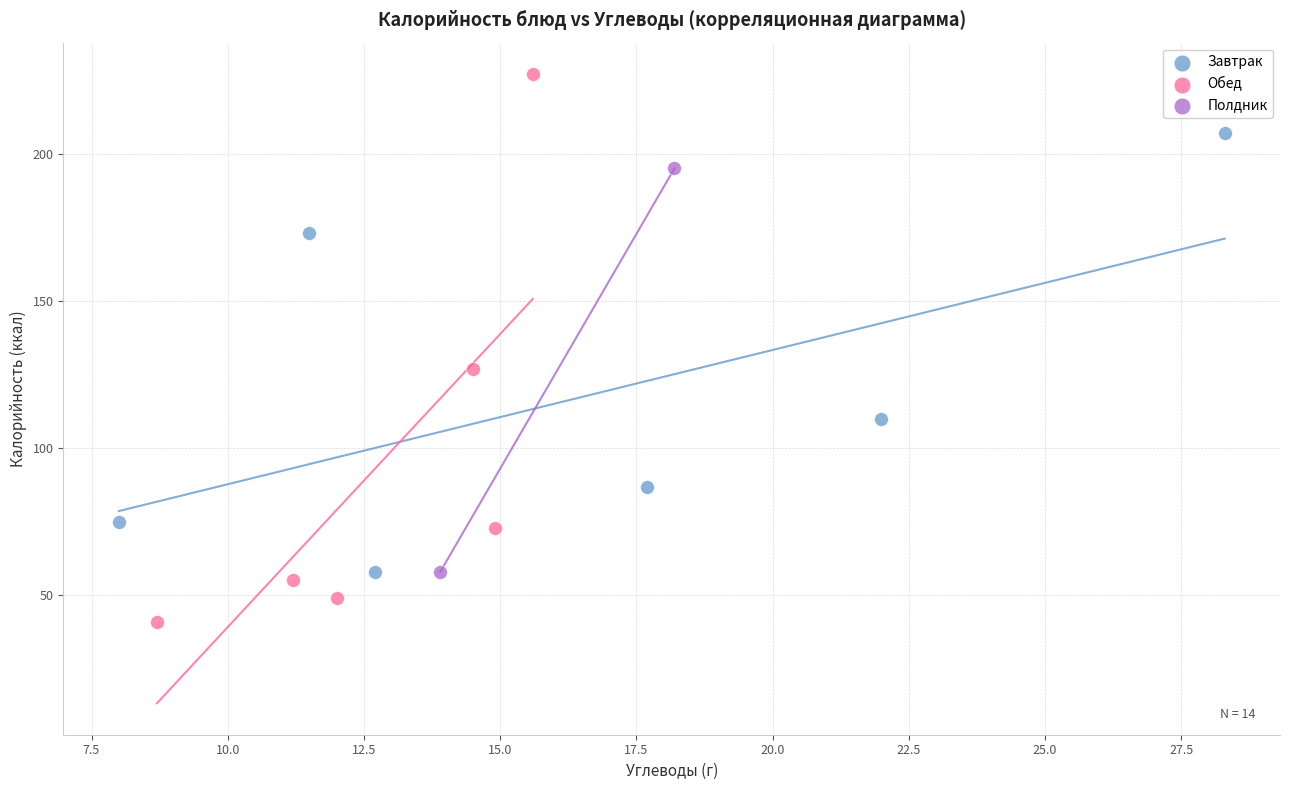

What are all the series names shown in the legend?

Завтрак, Обед, Полдник